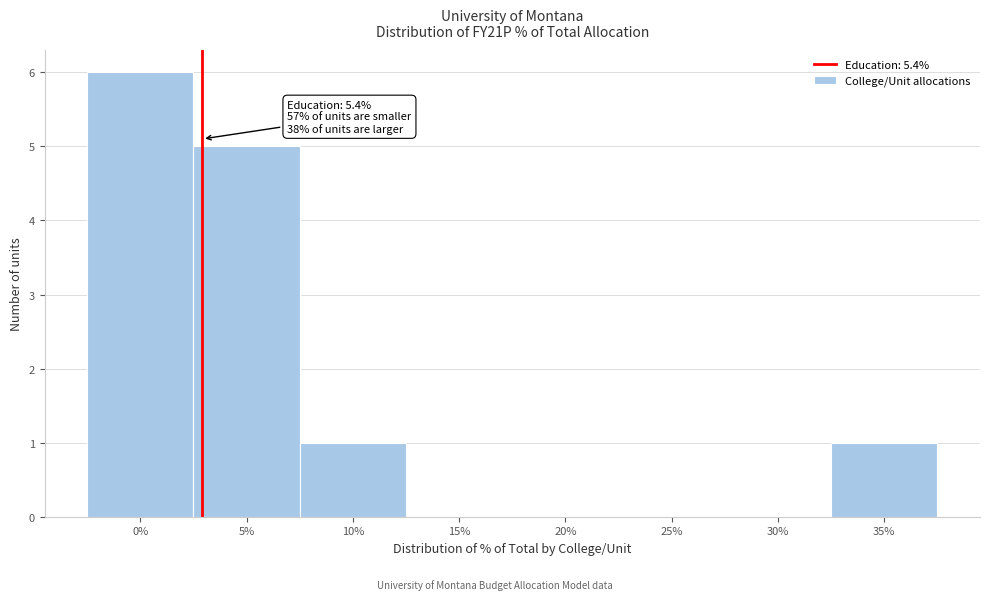

Reading left to right, list all the values displayed in this chart.

0%=6	5%=5	10%=1	15%=0	20%=0	25%=0	30%=0	35%=1